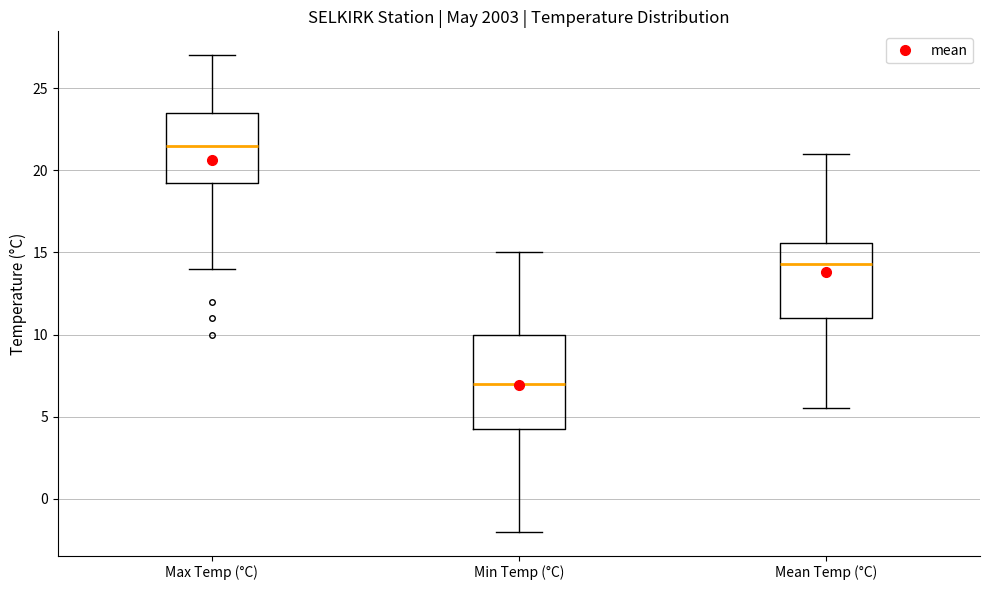

Which box's median line is the lowest?

Min Temp (°C)